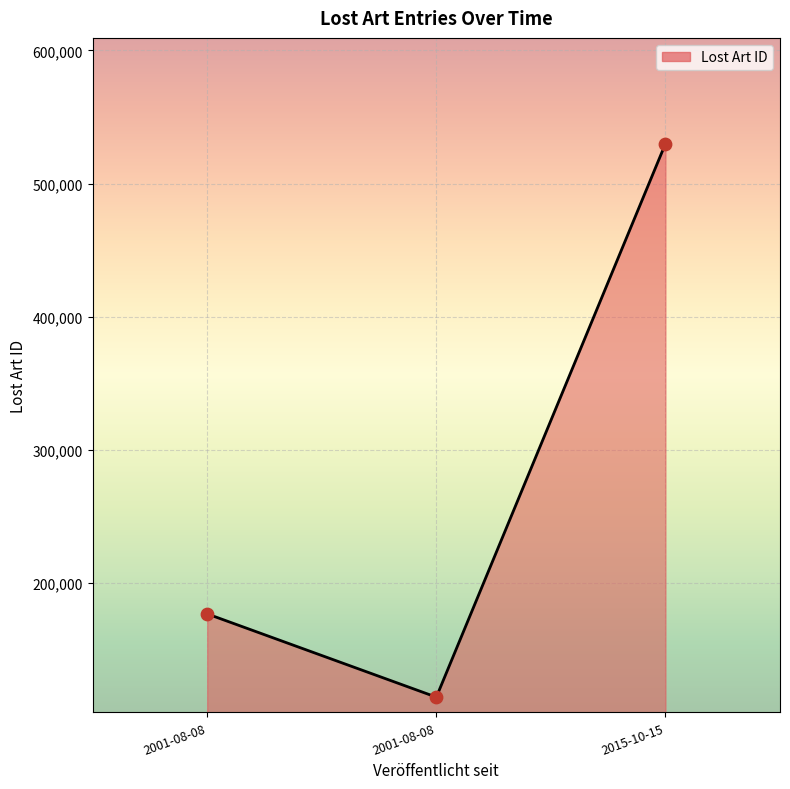

How many values are below 176822?

1